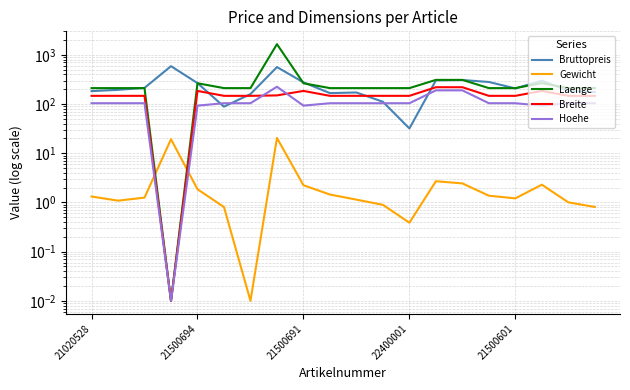

Where is the first local minimum for Bruttopreis?

5